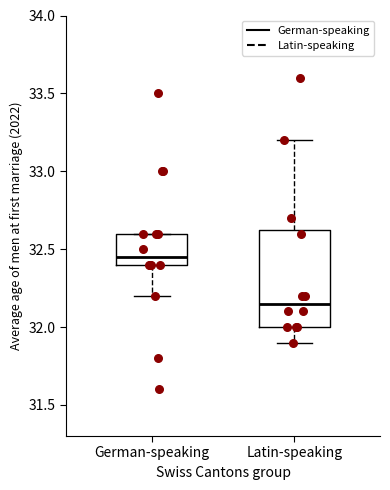

Where does the lower whisker of the box for German-speaking end on the y-axis? The values are not printed on the chart, so give them approximately, as read against the axis.

32.20